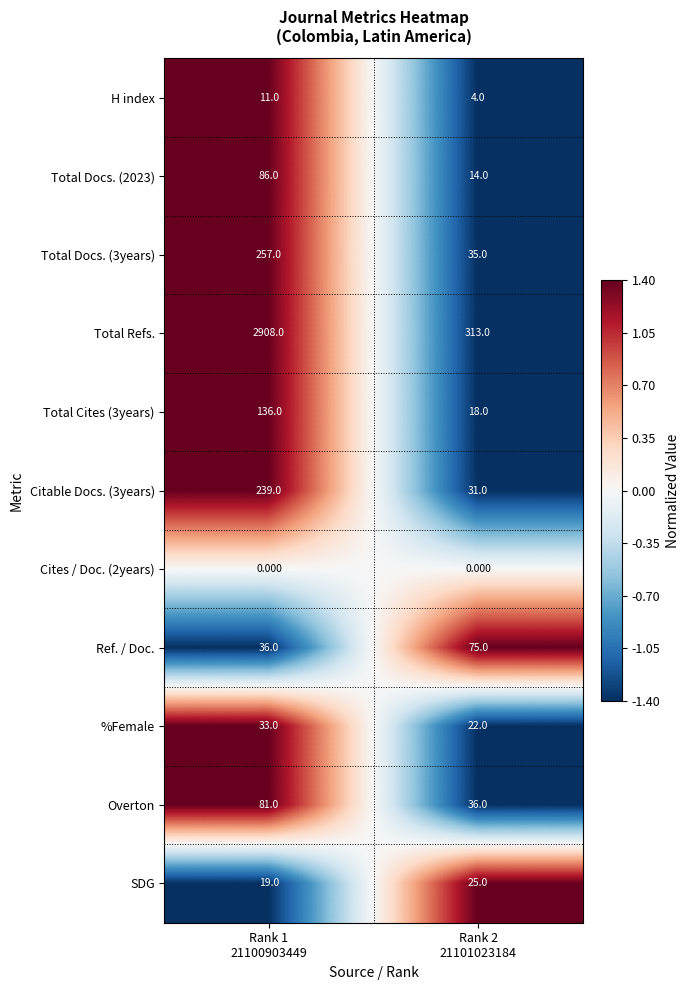

Which series changed the most between Rank 1
21100903449 and Rank 2
21101023184?

Total Refs.